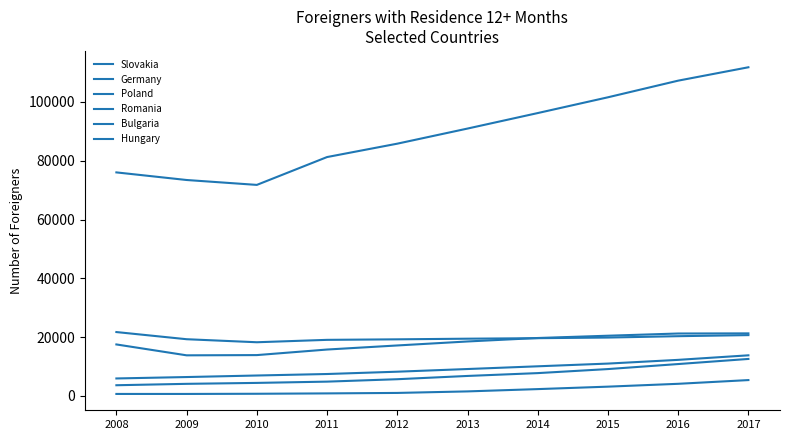

What is the approximate value of Slovakia at 2013?

90948